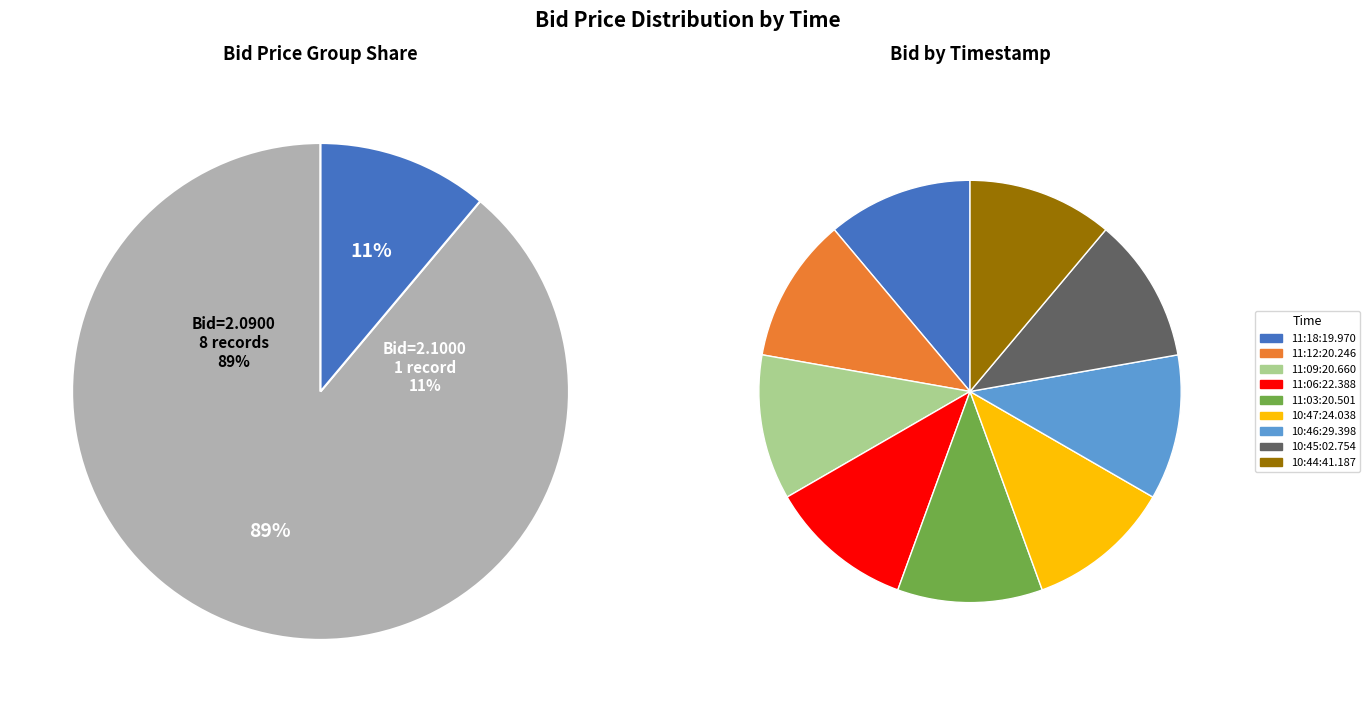

To the nearest percent, what percentage of the pie is 10:44:41.187?

11%